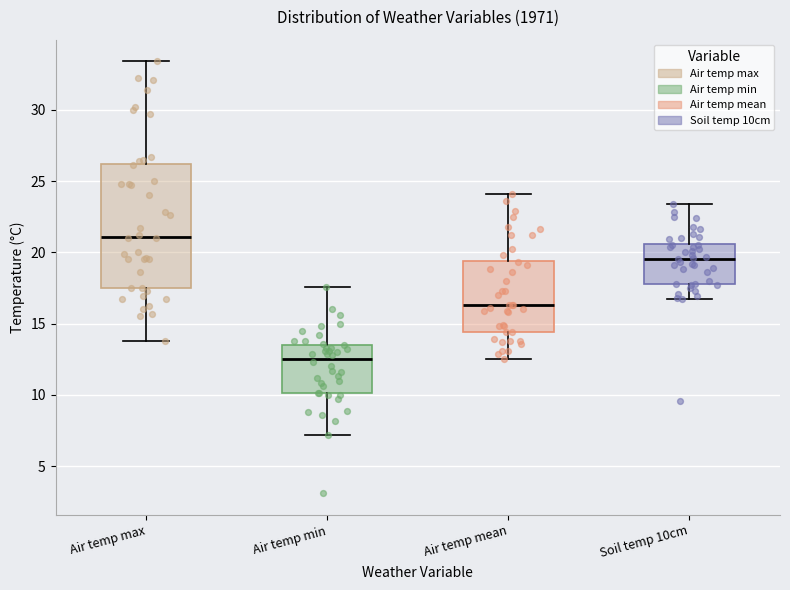

Reading left to right, transcribe this box plot: for each box, give where its median line is, the range the box spans, and where its two whiskers end, as read against the y-axis. The values are not printed on the chart, so give them approximately, as read against the axis.

Air temp max: median 21.0, box 17.5 to 26.0, whiskers 14.0 to 33.5
Air temp min: median 12.5, box 10.0 to 13.5, whiskers 7.0 to 17.5
Air temp mean: median 16.5, box 14.5 to 19.5, whiskers 12.5 to 24.0
Soil temp 10cm: median 19.5, box 18.0 to 20.5, whiskers 16.5 to 23.5